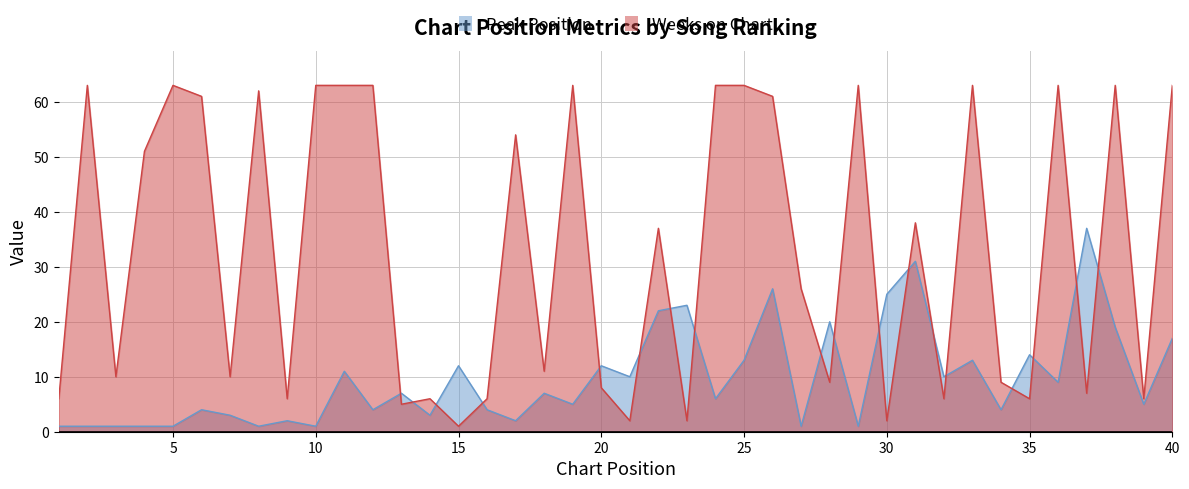

Rank the series by their maximum value, from lowest to highest.

Peak Position, Weeks on Chart